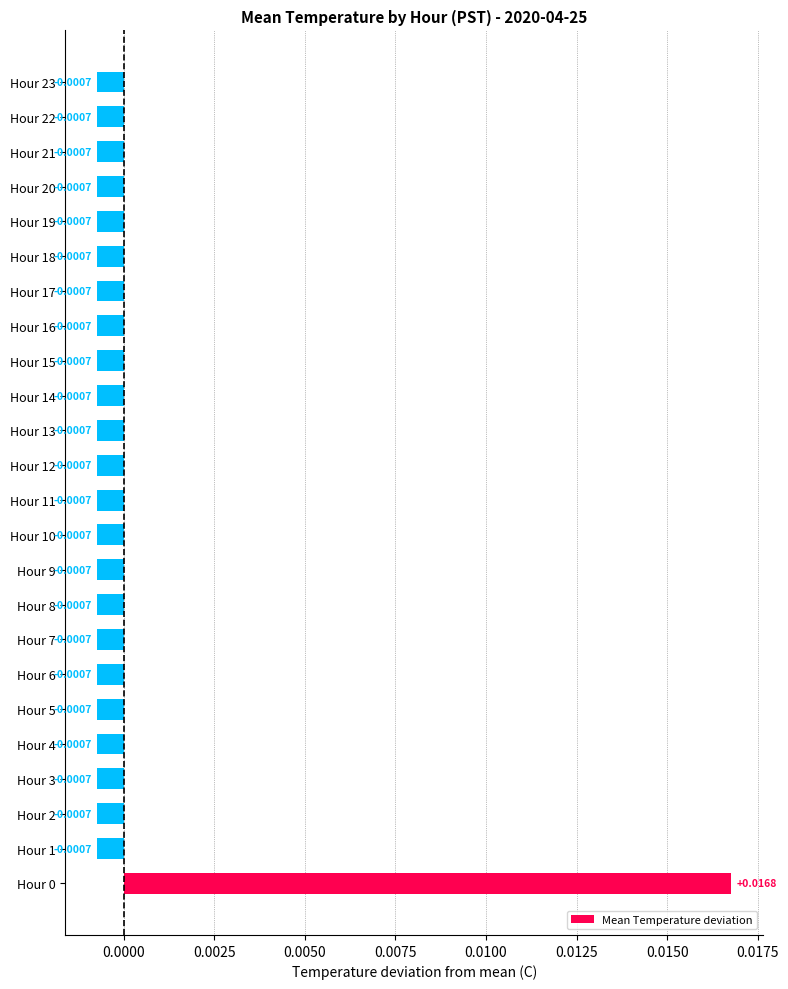

Does the chart contain any negative values?

Yes